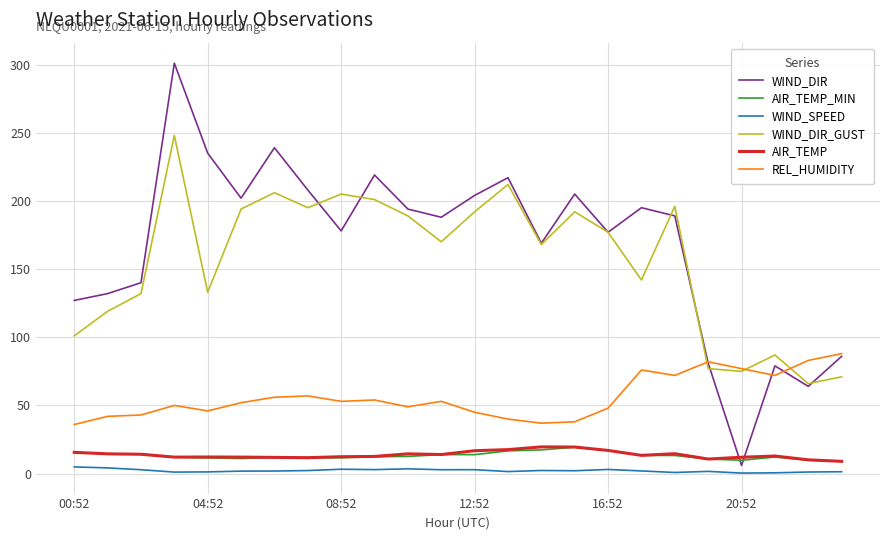

Which series has the widest spread of values?

WIND_DIR